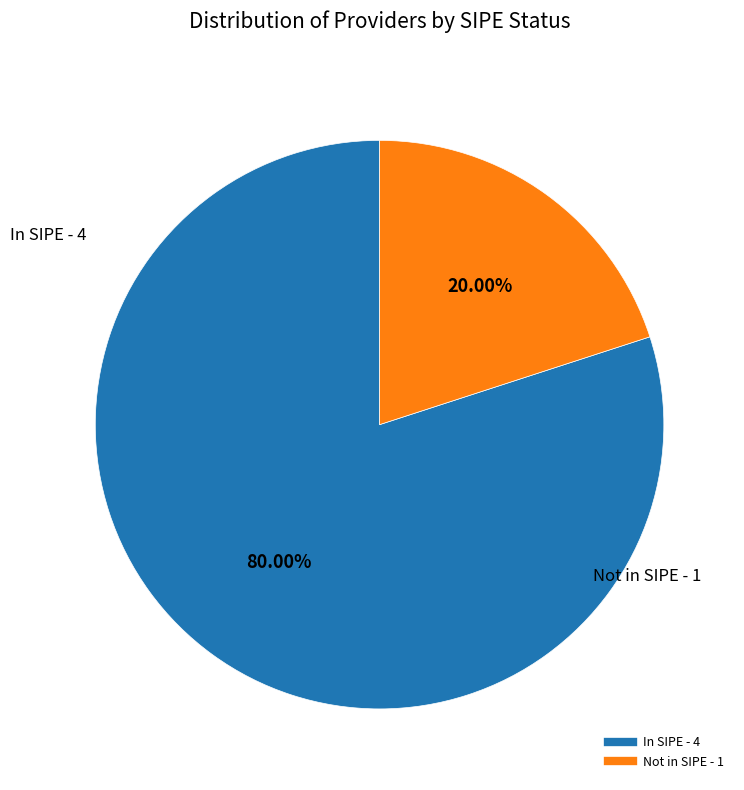

Is there any slice that represents more than half of the pie?

Yes